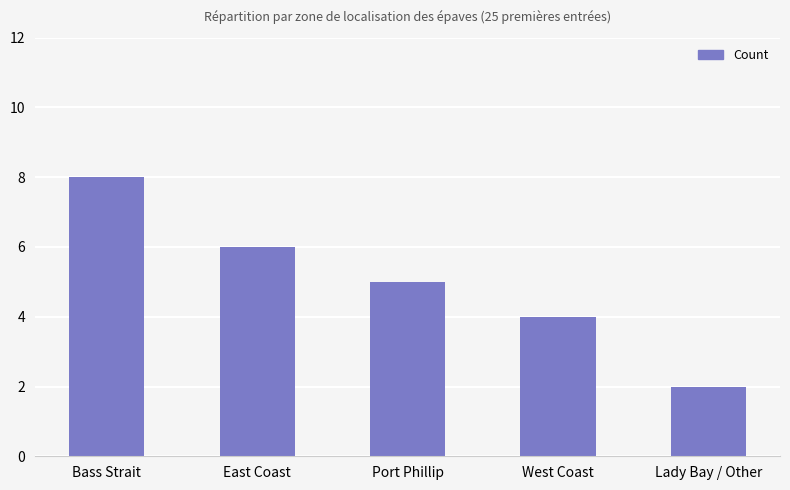

The value at West Coast is 4. True or false?

True